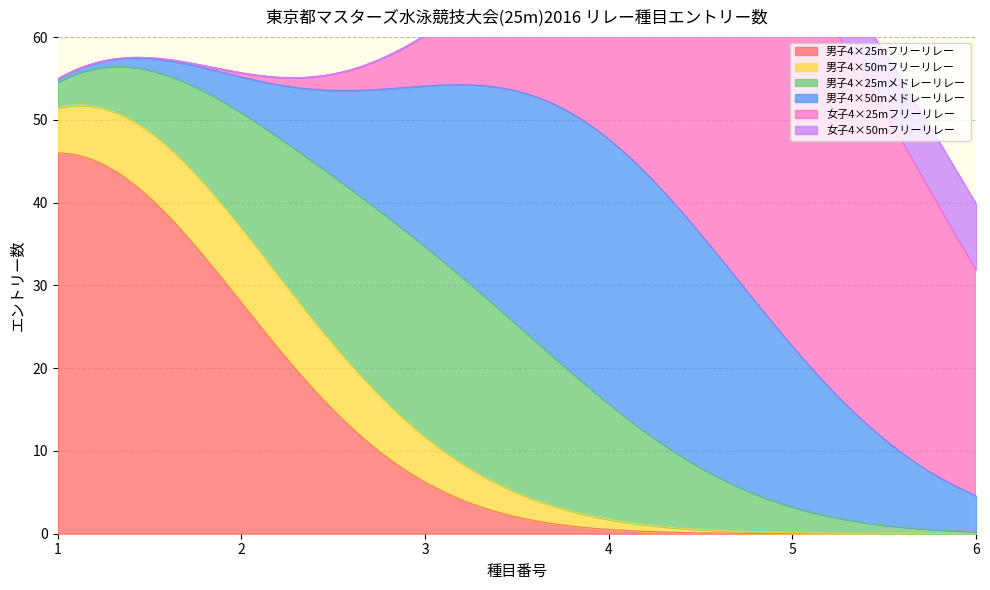

True or false: 女子4×25mフリーリレー and 男子4×50mメドレーリレー cross at least once.

False